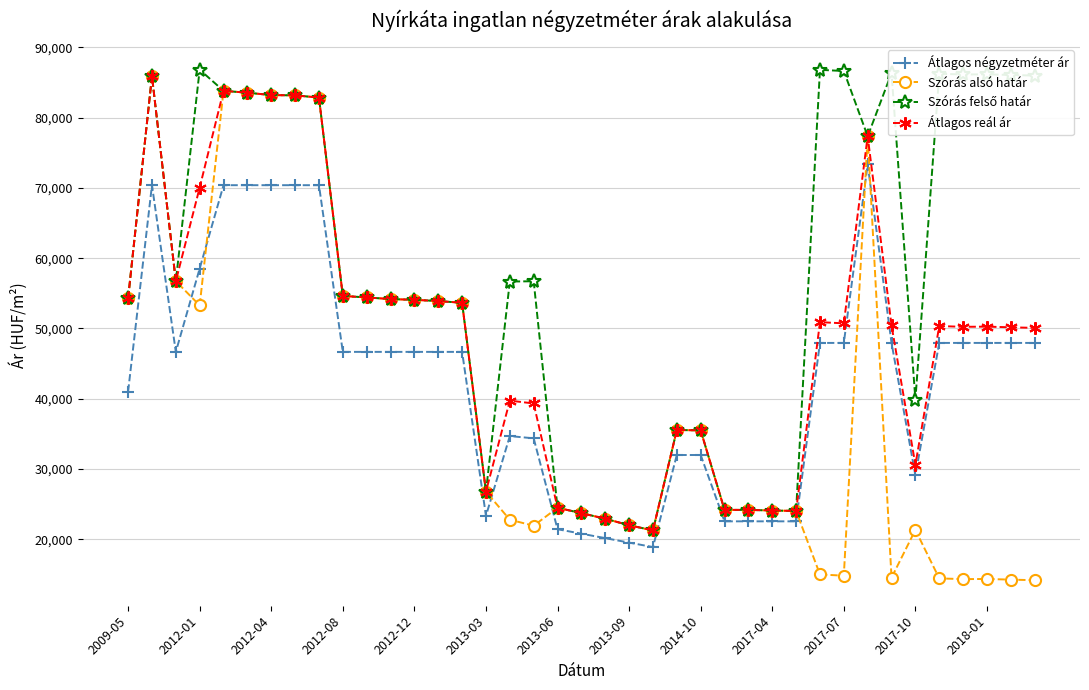

Which series has the largest range (max minus min)?

Szórás alsó határ